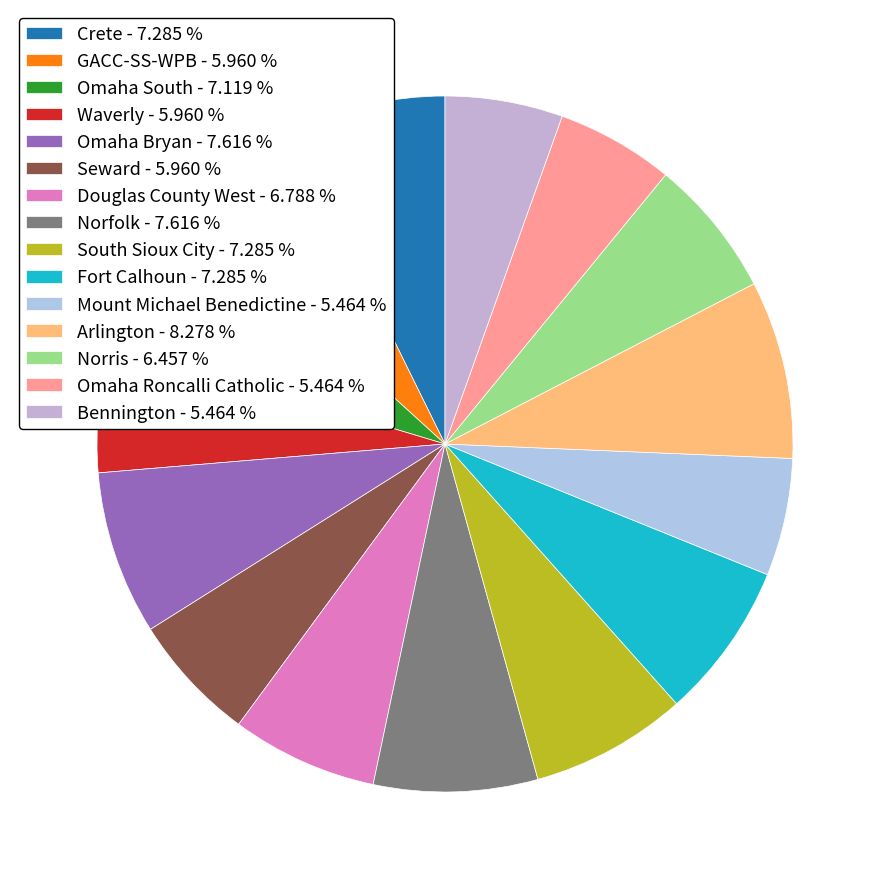

To the nearest percent, what is the combined percentage of Norfolk and Crete?

15%